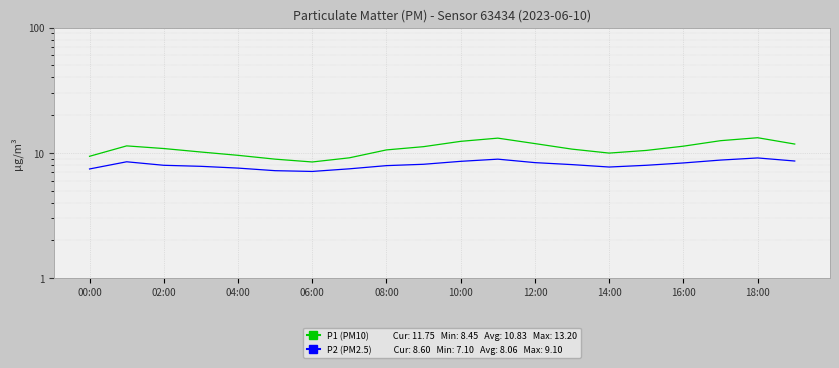

What position from the left is 15?

16